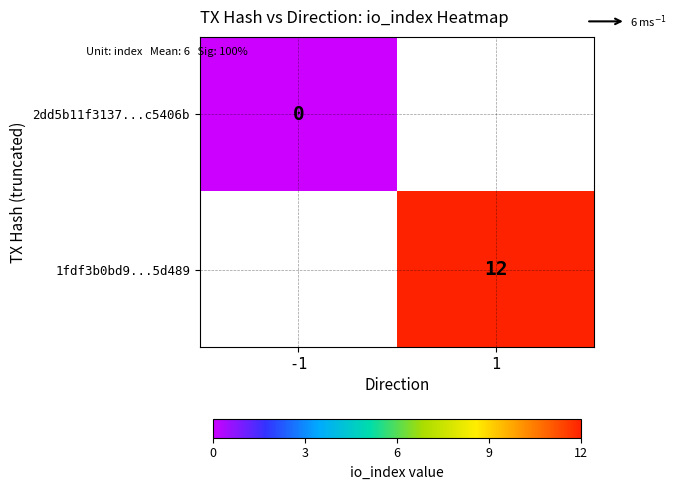

The 1fdf3b0bd9...5d489 series shows 12 at 1. True or false?

True